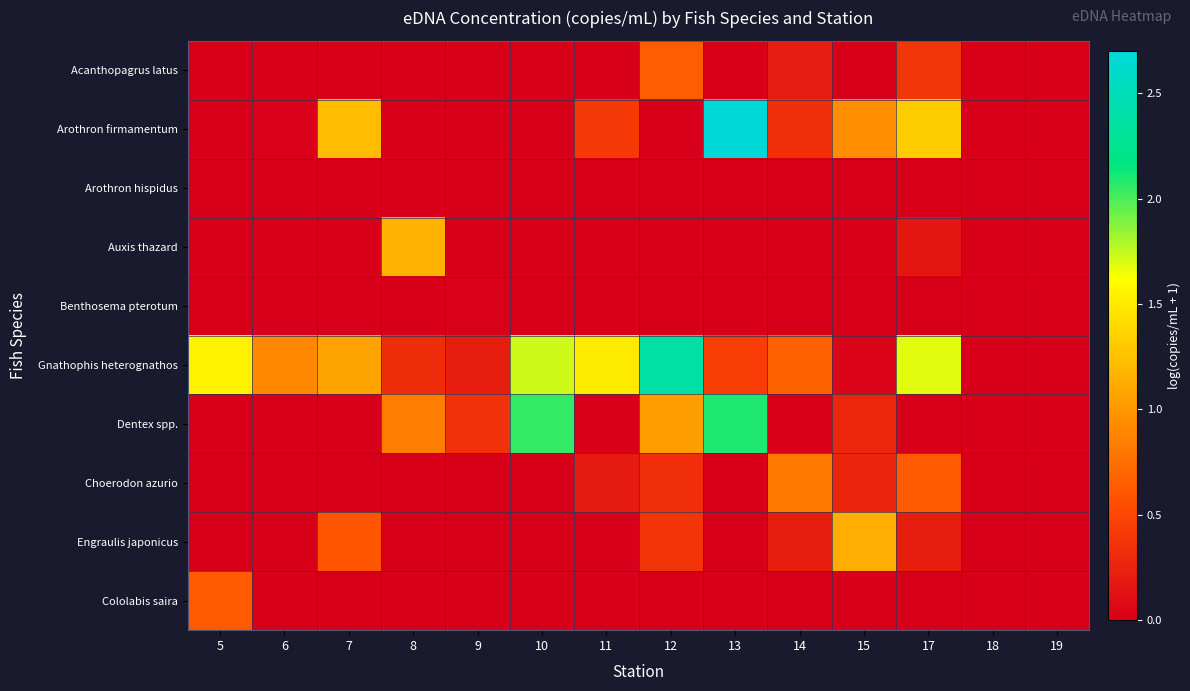

How many series are shown in this chart?

10